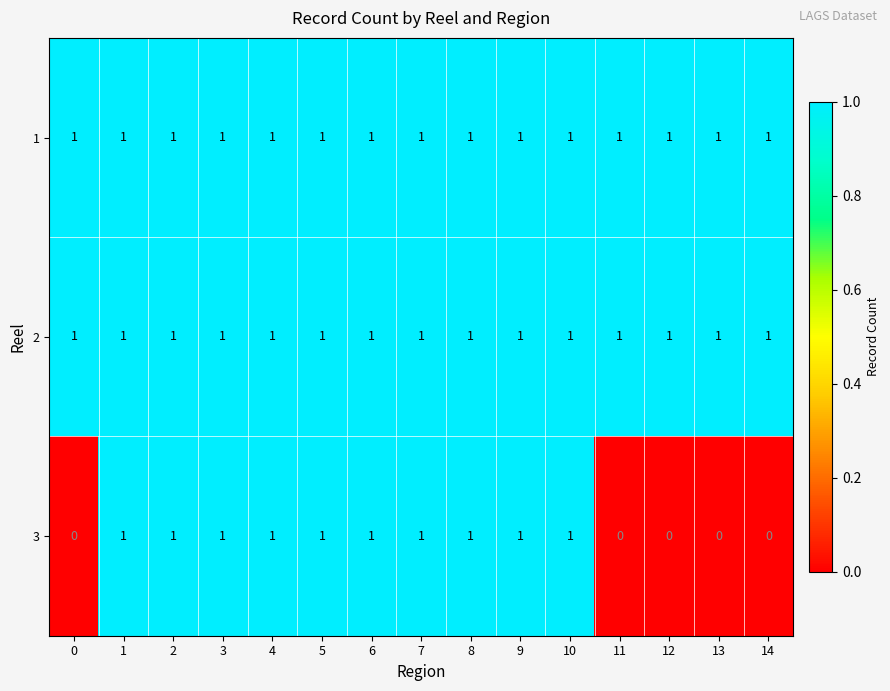

True or false: 2 has a value of 1 at 2.

True